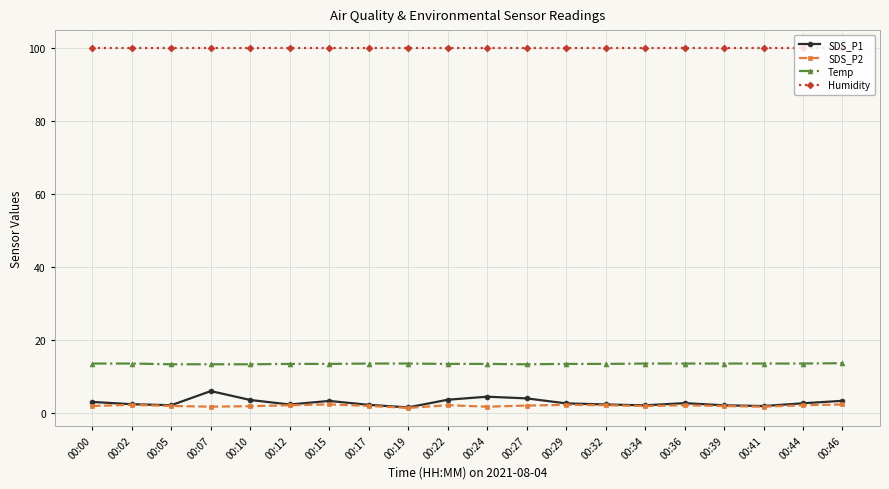

What is the highest value of the Humidity series?

99.9